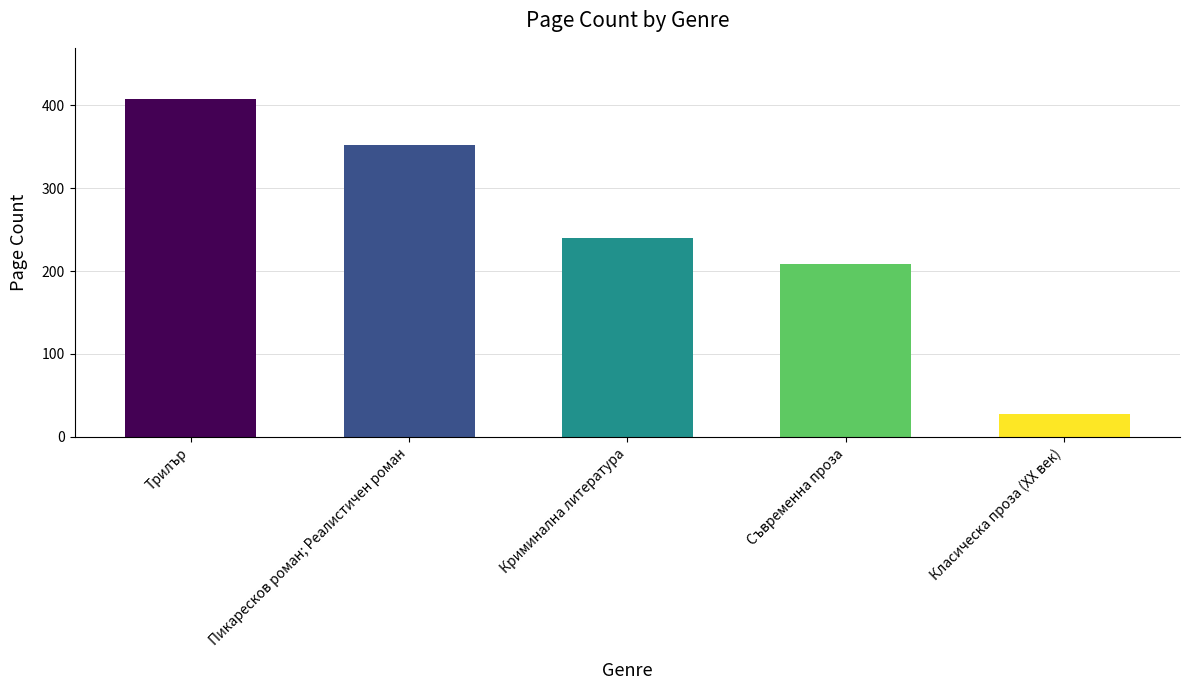

At which category does the chart reach its peak across all series?

Трилър